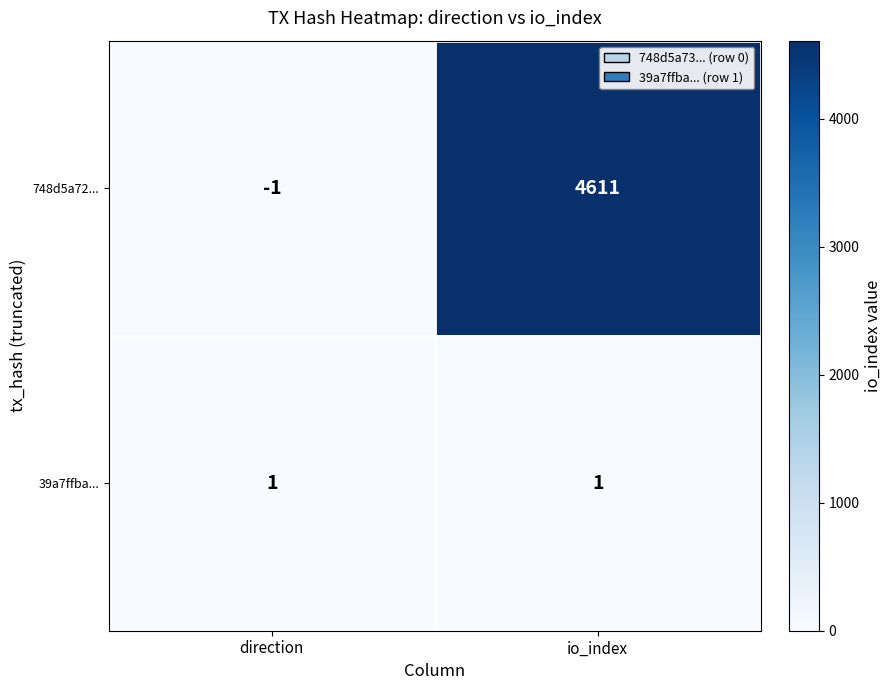

The 39a7ffba... series shows 1 at io_index. True or false?

True